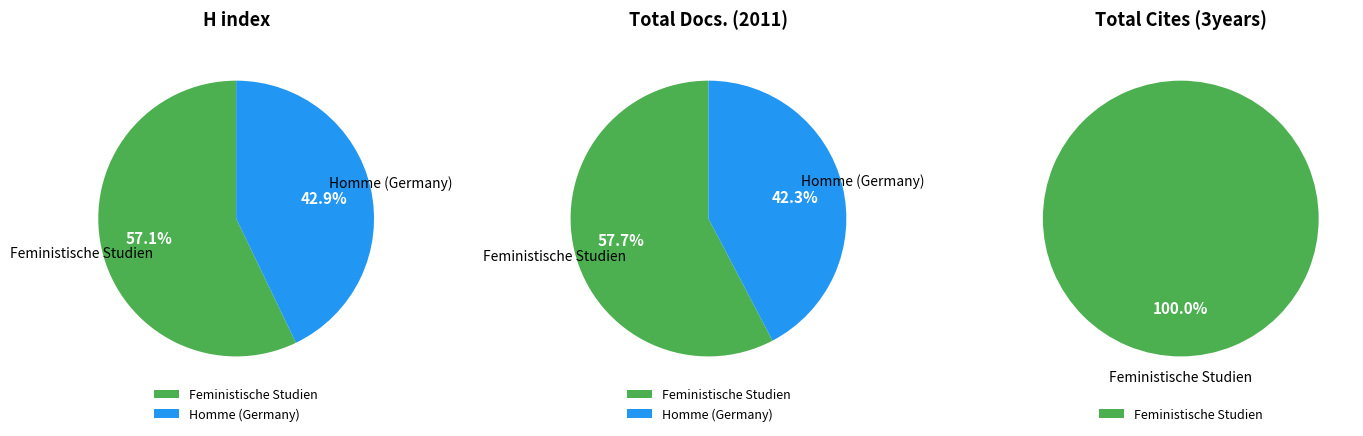

To the nearest percent, what is the combined percentage of Feministische Studien and Homme (Germany)?

100%